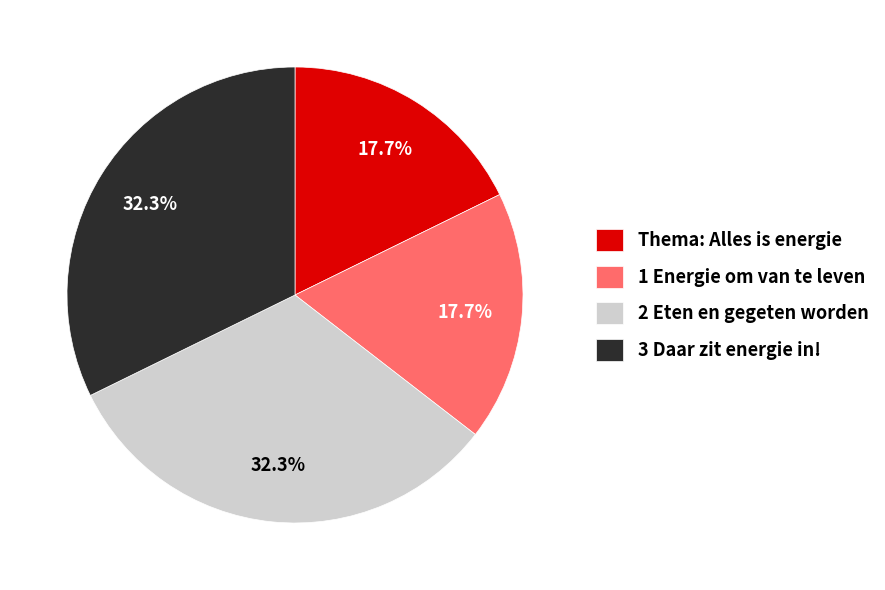

Combined, what portion of the pie is 1 Energie om van te leven and 3 Daar zit energie in!?

50.0%